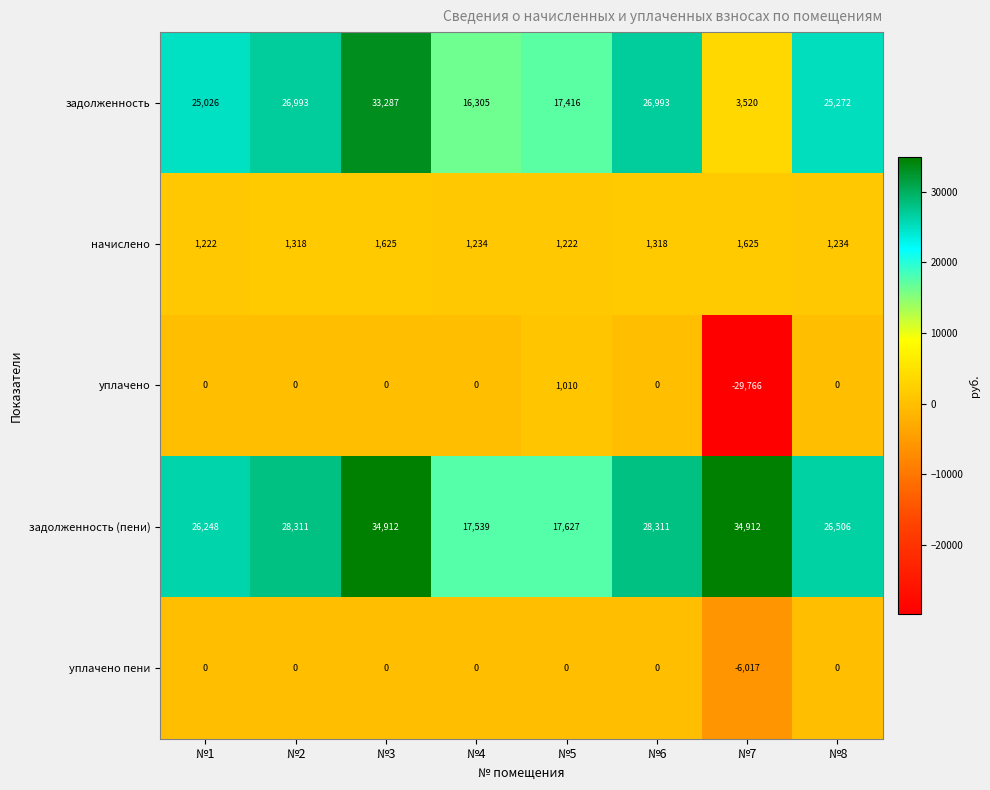

Count the number of categories in the chart.

8